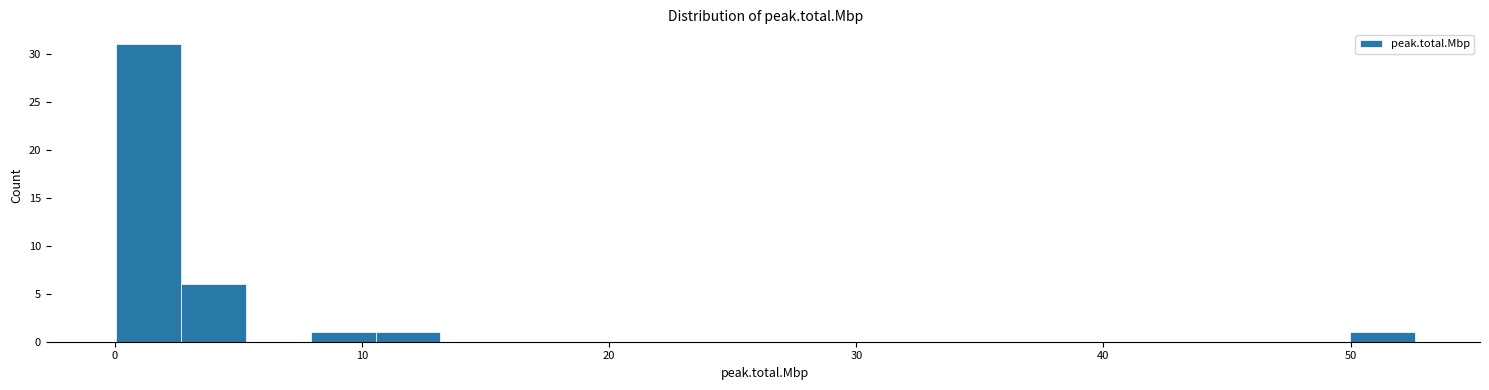

Read against the x-axis, roughly where is the centre of the tallest bar?

1